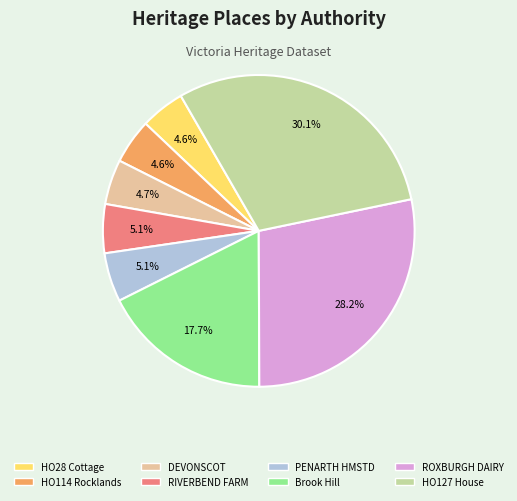

Is there a majority slice in this chart?

No